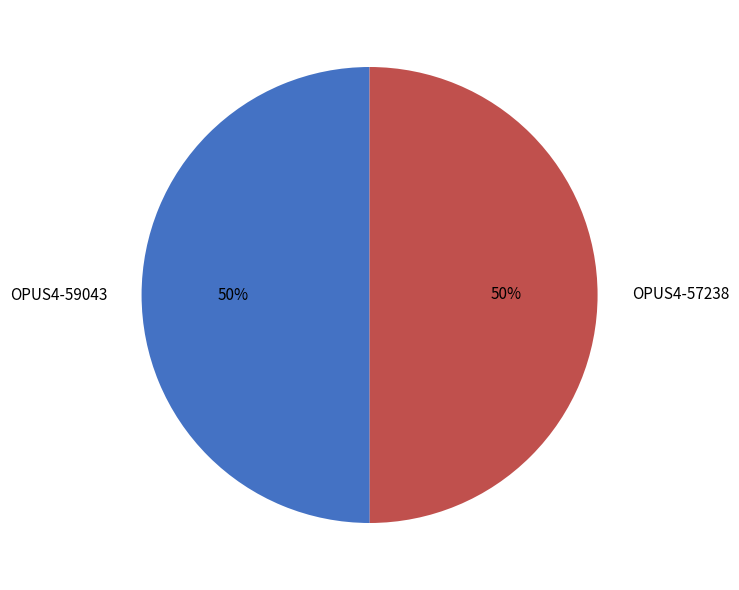

To the nearest percent, what portion does OPUS4-59043 represent?

50%